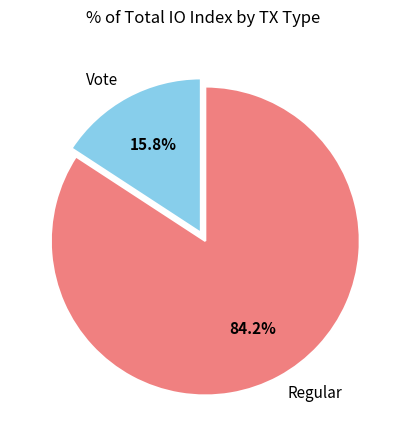

To the nearest percent, what is the average slice percentage?

50%